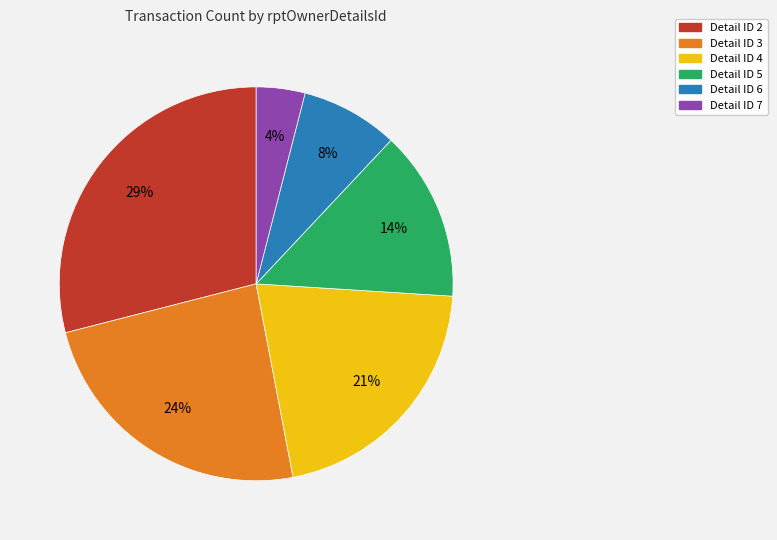

To the nearest percent, what is the average slice percentage?

17%